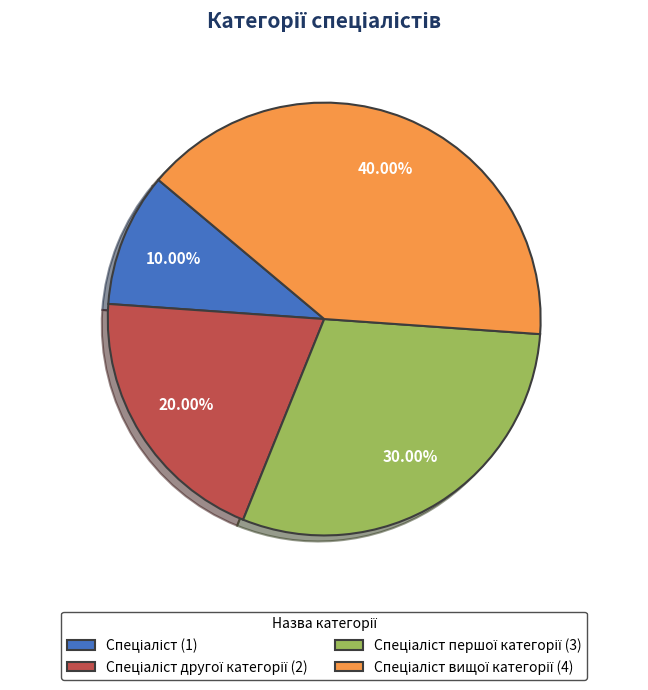

Is there a majority slice in this chart?

No